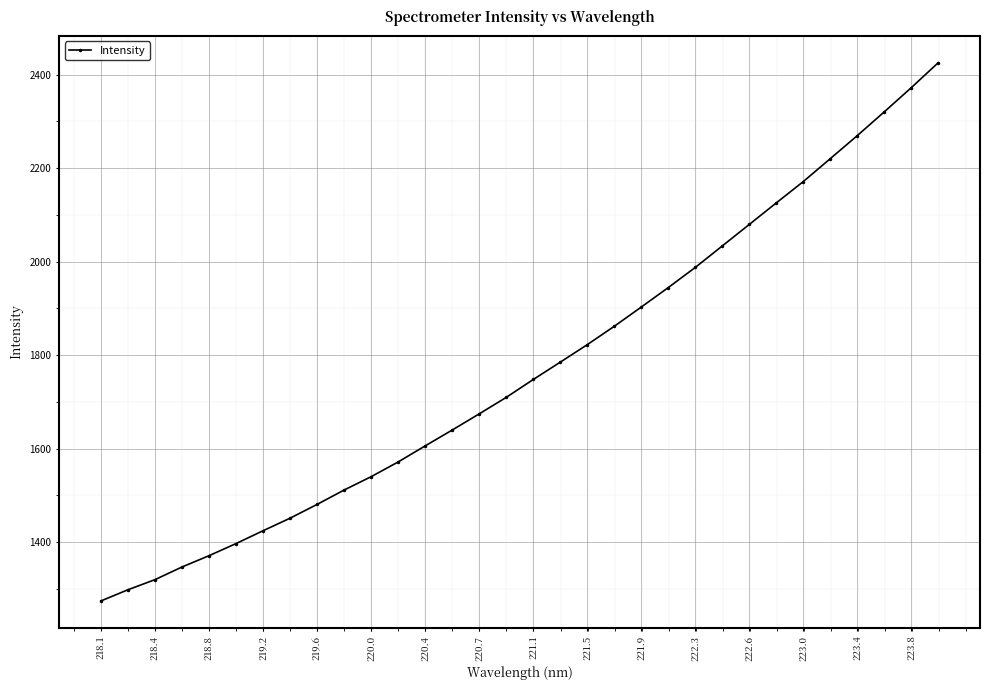

How many data points does each series have?

32